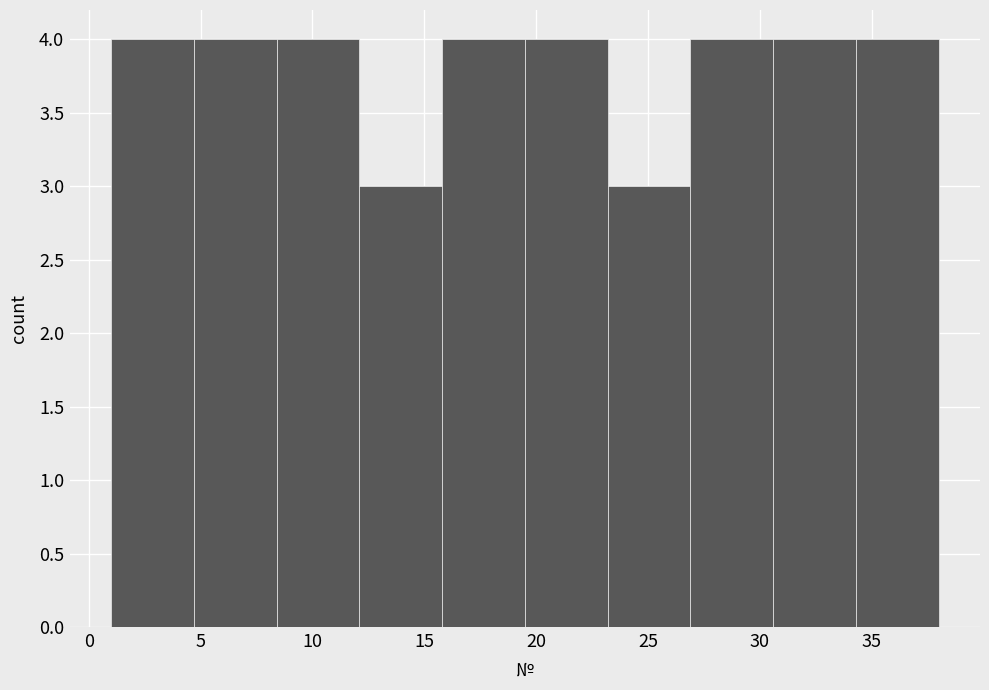

Reading left to right, list every bar in this chart as the range it spans on the x-axis followed by its height. Neither the bar edges nor the heights are printed on the chart, so give them approximately, as read against the axes.

1.0 to 4.7: 4
4.7 to 8.4: 4
8.4 to 12.1: 4
12.1 to 15.8: 3
15.8 to 19.5: 4
19.5 to 23.2: 4
23.2 to 26.9: 3
26.9 to 30.6: 4
30.6 to 34.3: 4
34.3 to 38.0: 4